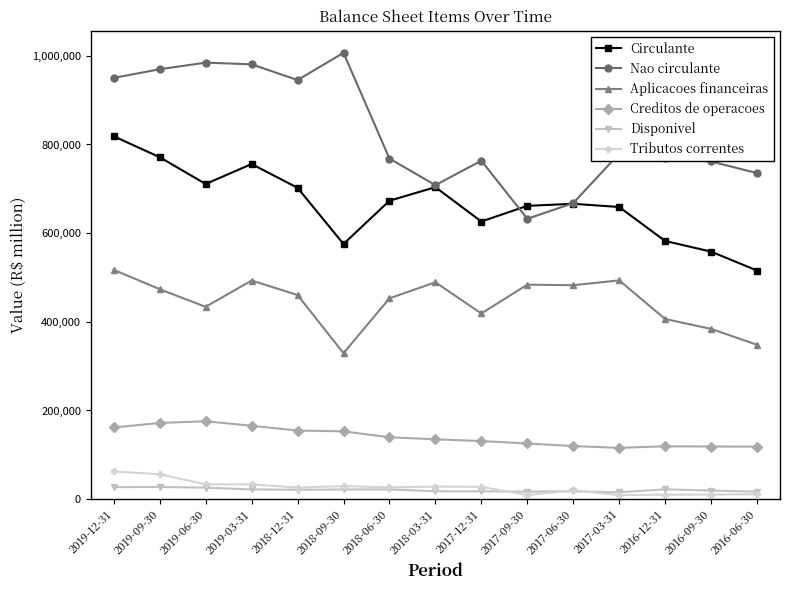

How many distinct data groups are displayed?

6